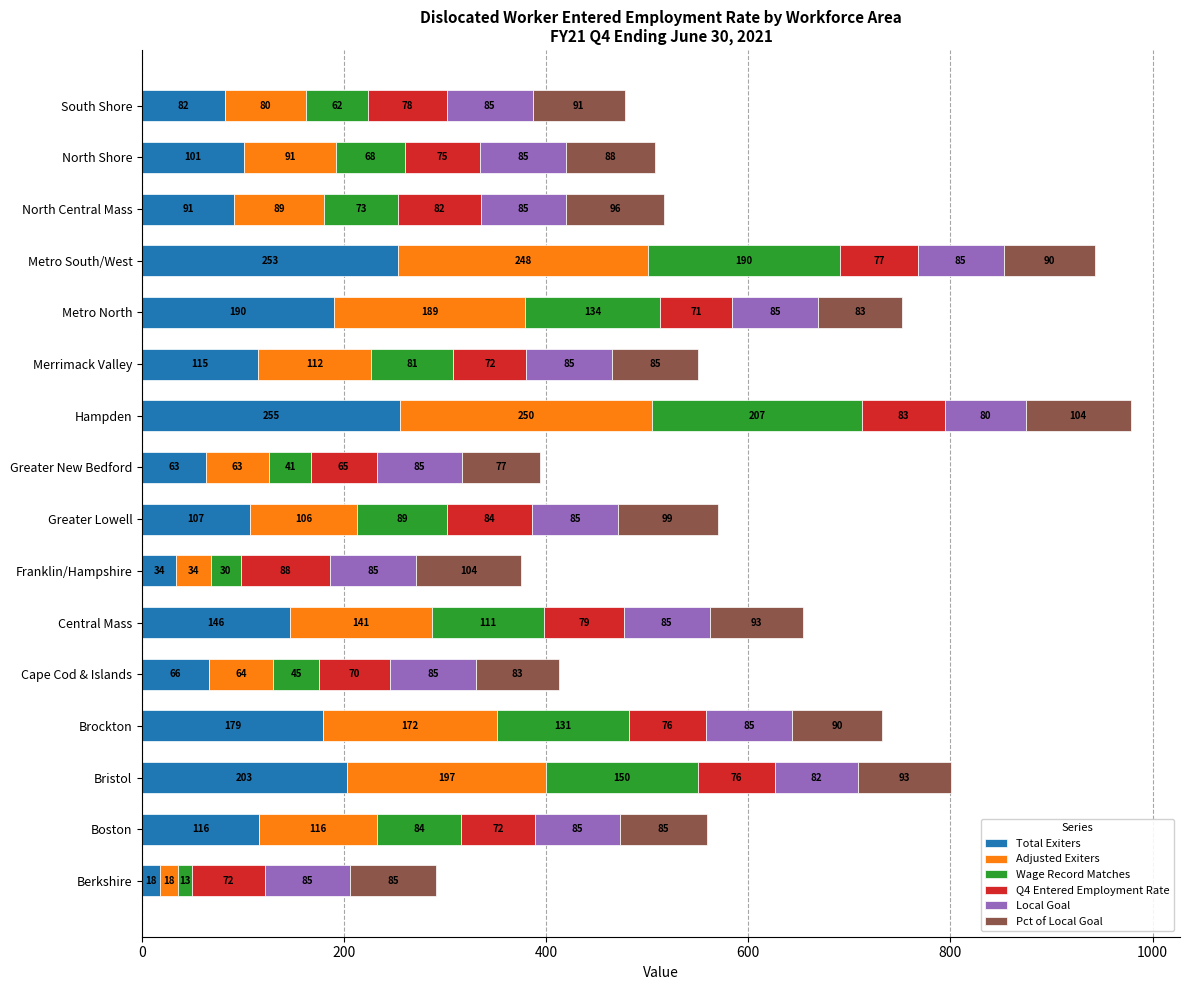

At which category is the sum across all series the highest?

Hampden